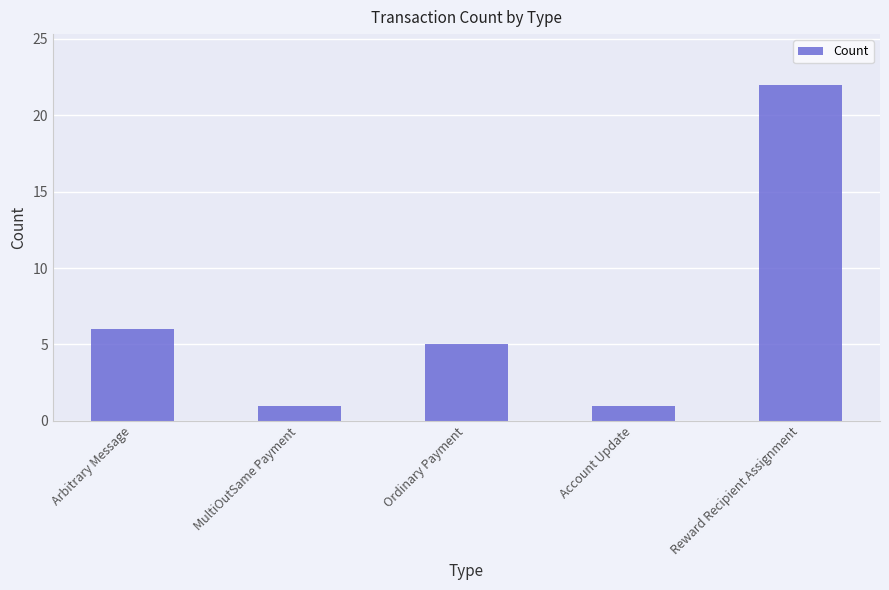

What is the maximum value shown in the chart?

22